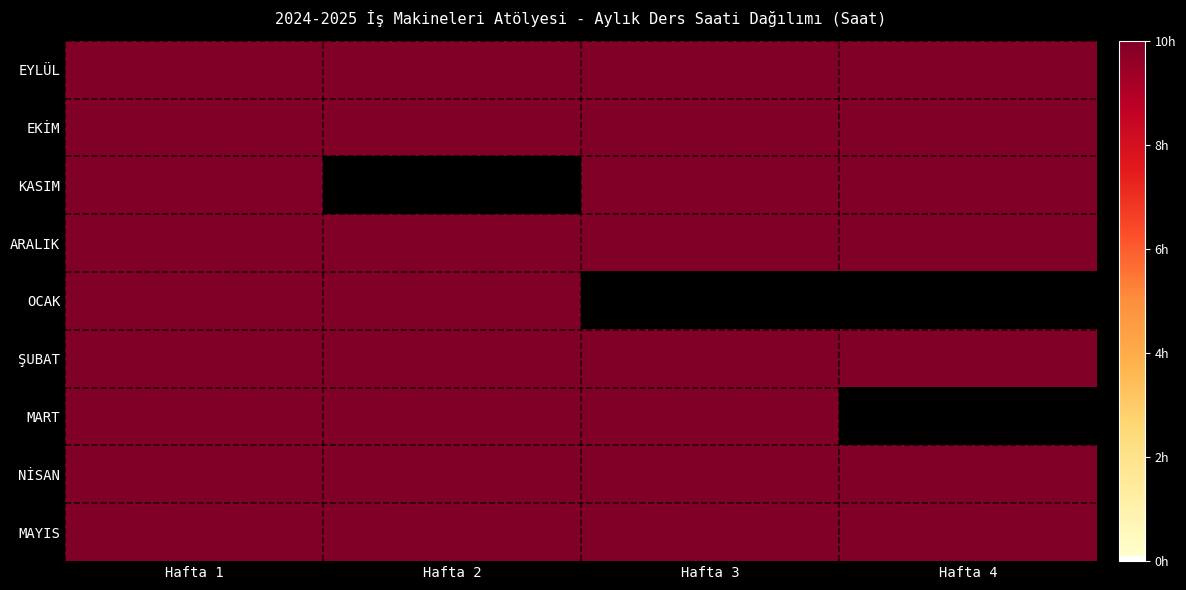

Reading right to left, extract all data points from this chart.

EYLÜL: Hafta 4=10	Hafta 3=10	Hafta 2=10	Hafta 1=10
EKİM: Hafta 4=10	Hafta 3=10	Hafta 2=10	Hafta 1=10
KASIM: Hafta 4=10	Hafta 3=10	Hafta 2=0	Hafta 1=10
ARALIK: Hafta 4=10	Hafta 3=10	Hafta 2=10	Hafta 1=10
OCAK: Hafta 4=0	Hafta 3=0	Hafta 2=10	Hafta 1=10
ŞUBAT: Hafta 4=10	Hafta 3=10	Hafta 2=10	Hafta 1=10
MART: Hafta 4=0	Hafta 3=10	Hafta 2=10	Hafta 1=10
NİSAN: Hafta 4=10	Hafta 3=10	Hafta 2=10	Hafta 1=10
MAYIS: Hafta 4=10	Hafta 3=10	Hafta 2=10	Hafta 1=10